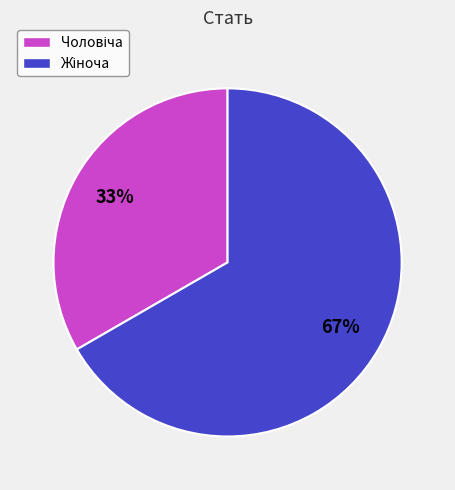

Count the number of slices in the pie.

2